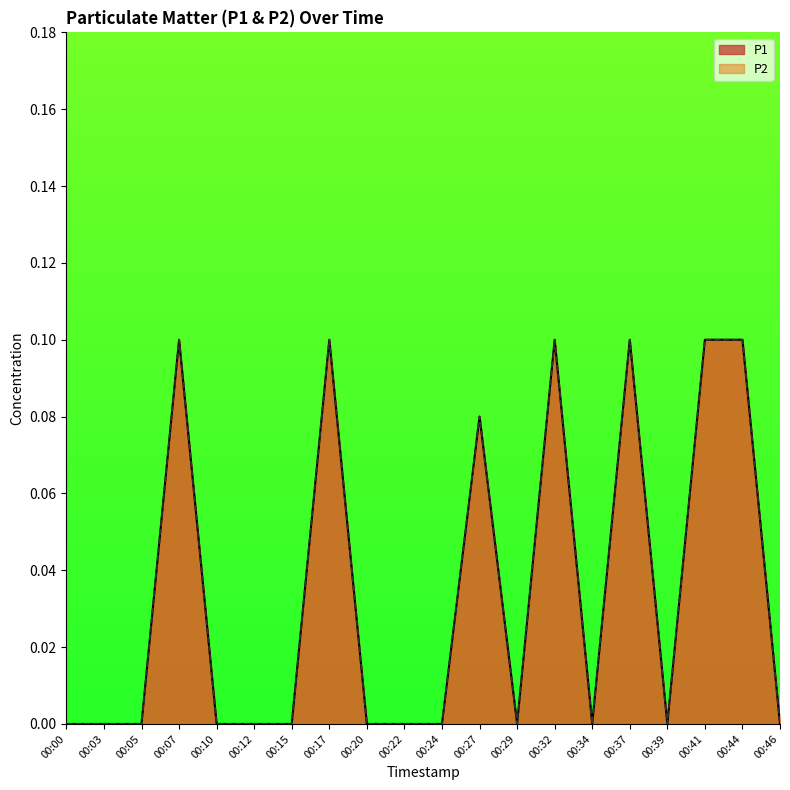

What are all the series names shown in the legend?

P1, P2